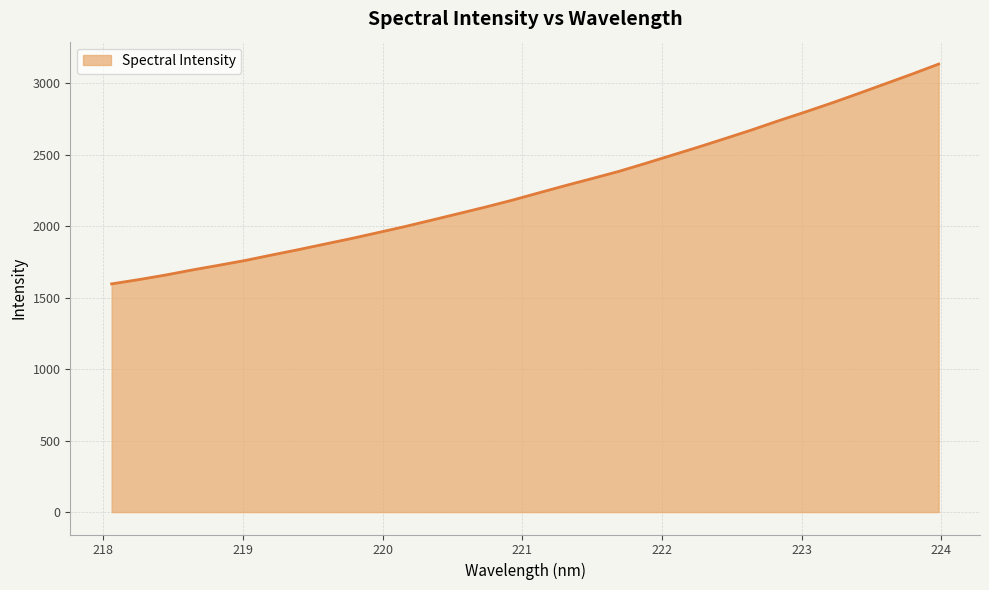

What is the minimum value shown in the chart?

1596.3